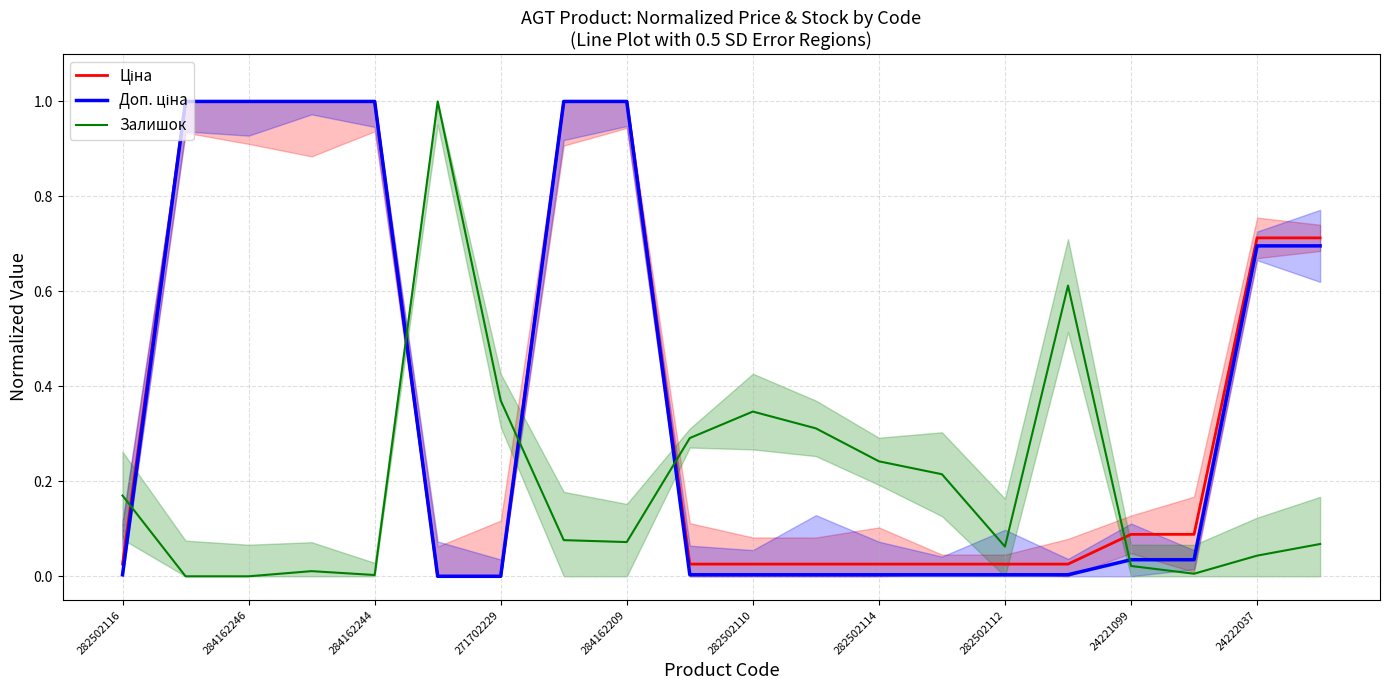

True or false: Залишок has a value of 0.1 at 282502114.

False